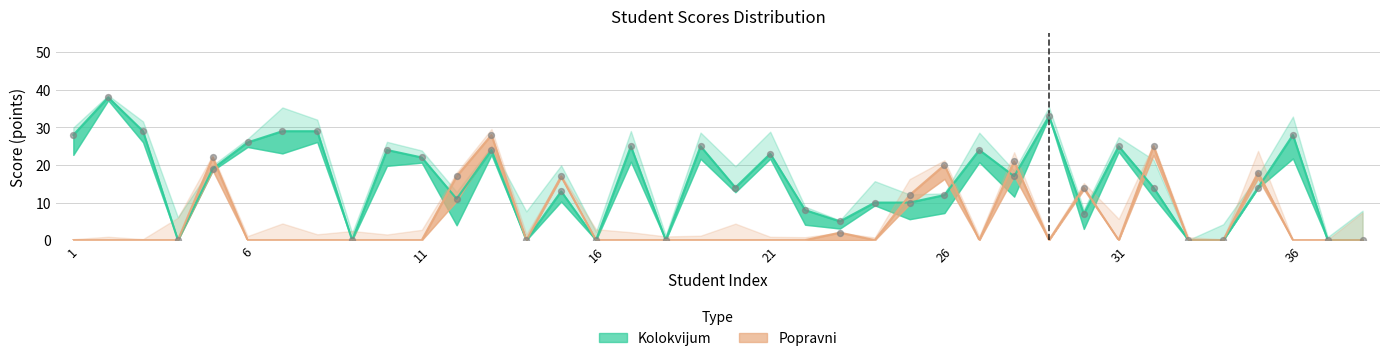

What are all the series names shown in the legend?

Kolokvijum, Popravni